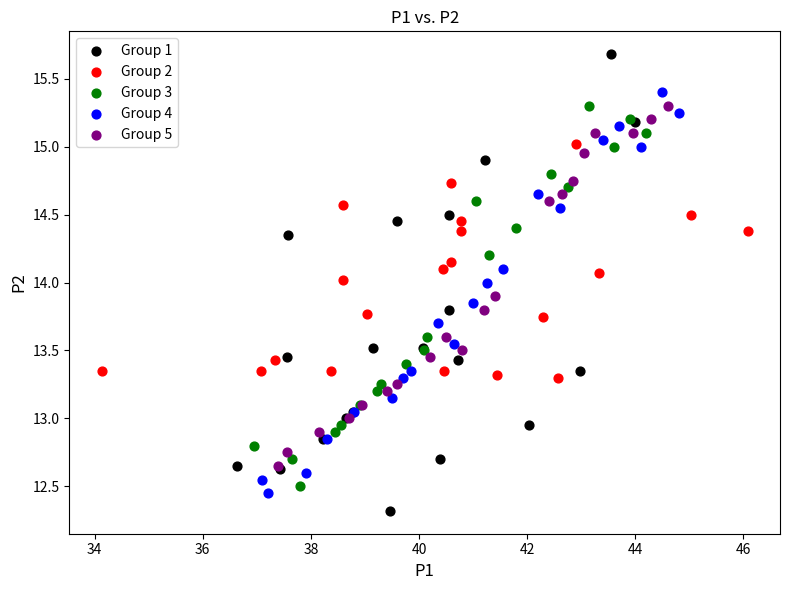

Which series has the largest Y range (max minus min)?

Group 1